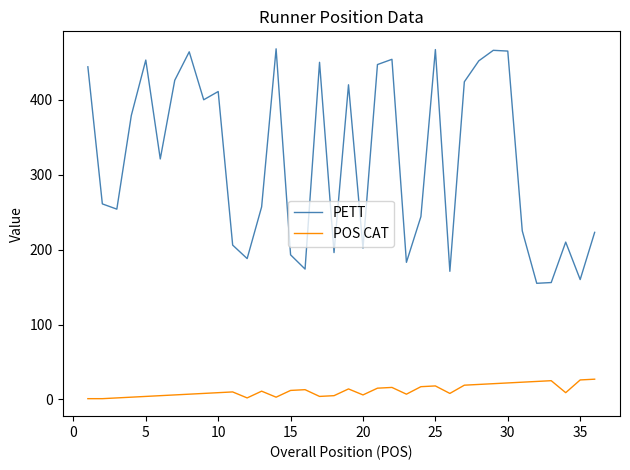

Which series has the largest total across all categories?

PETT